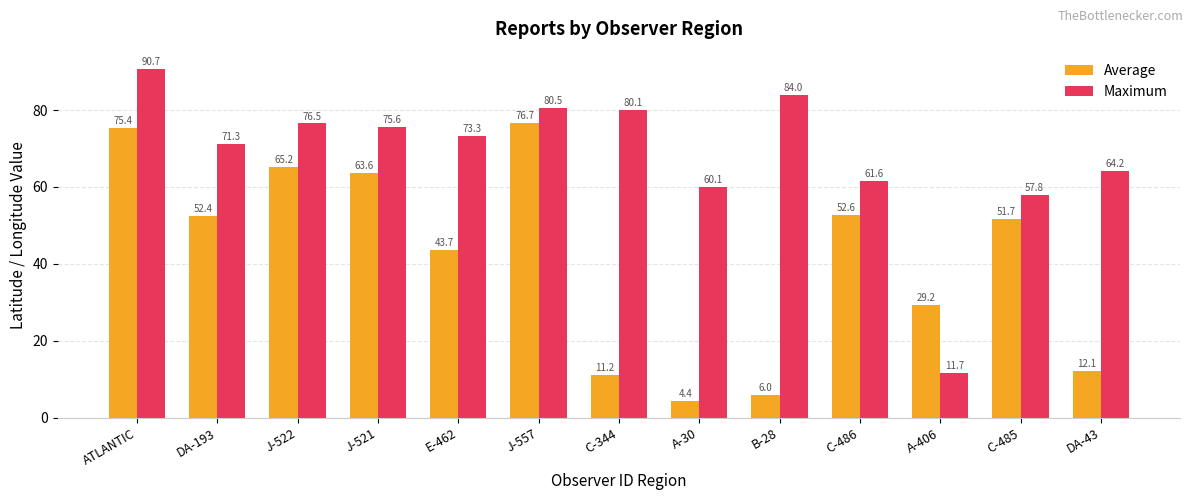

How many series are shown in this chart?

2